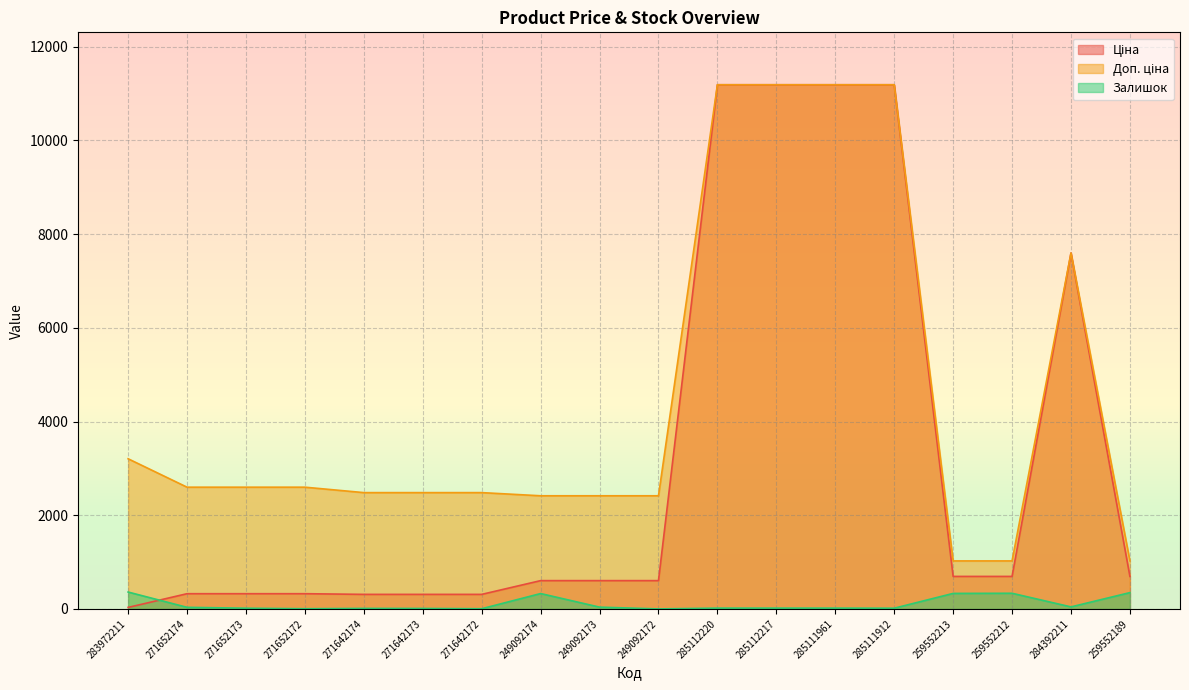

What are all the series names shown in the legend?

Ціна, Доп. ціна, Залишок